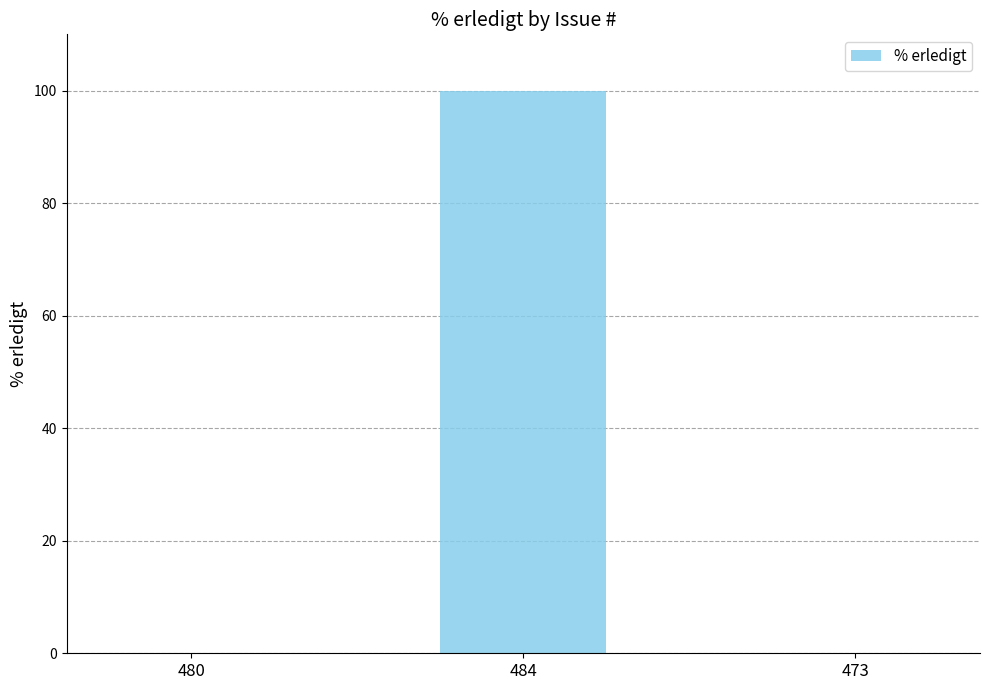

What is the sum of the values at 484 and 473?

100